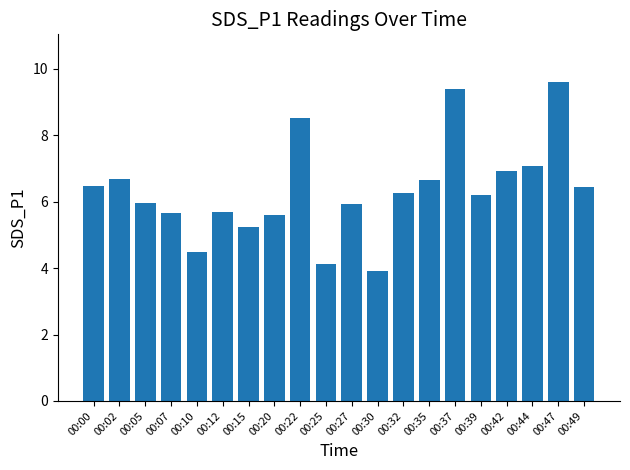

Which label corresponds to the largest value in the chart?

00:47